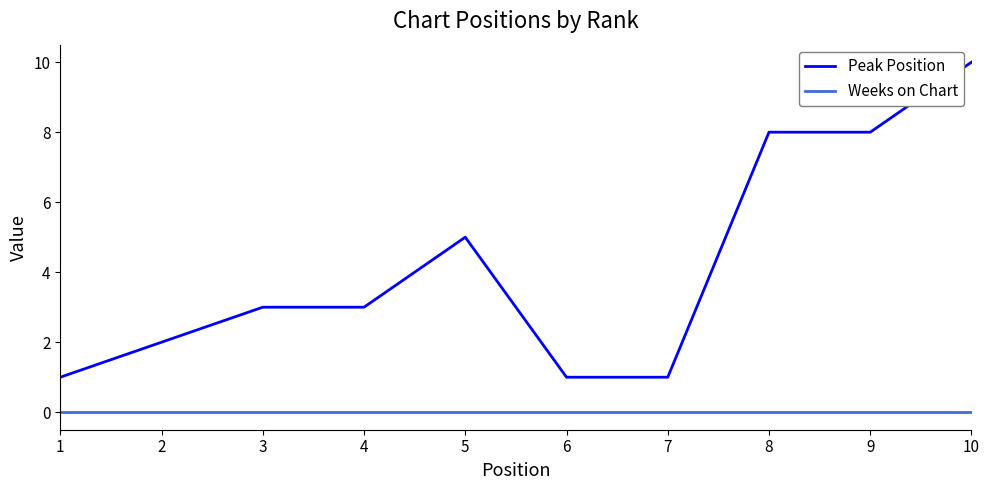

List the series in order of their peak value, lowest first.

Weeks on Chart, Peak Position